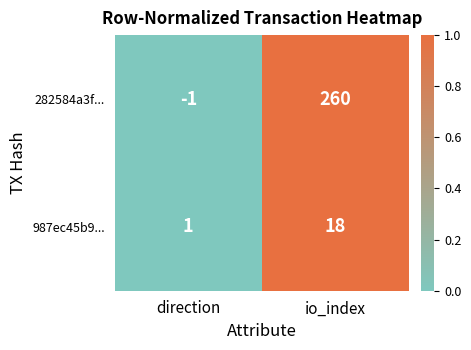

What is the sum of the 282584a3f... values at direction and io_index?

259